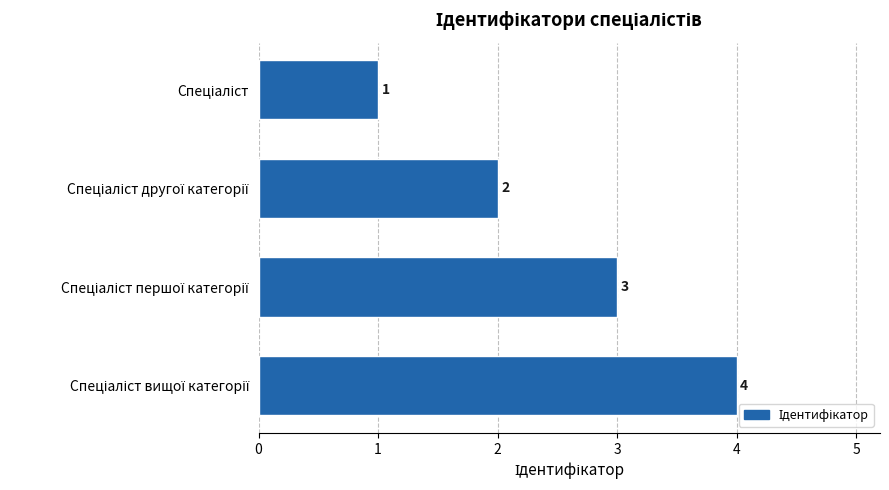

How many categories are shown in the chart?

4